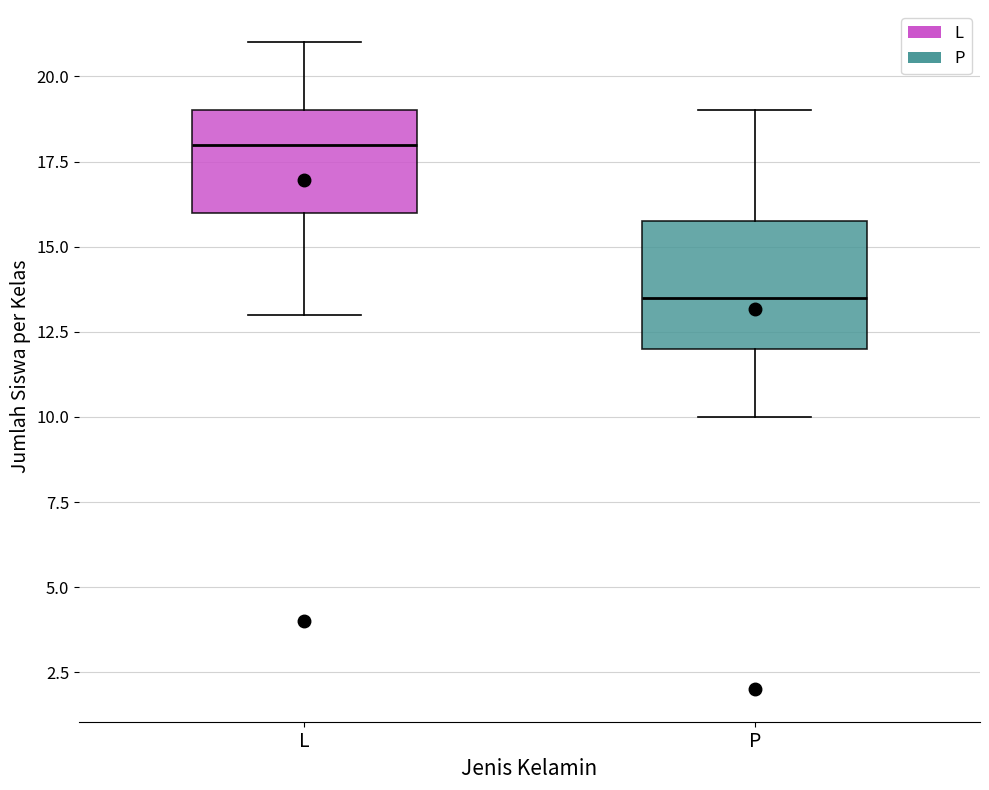

Where does the lower whisker of the box for P end on the y-axis? The values are not printed on the chart, so give them approximately, as read against the axis.

10.0